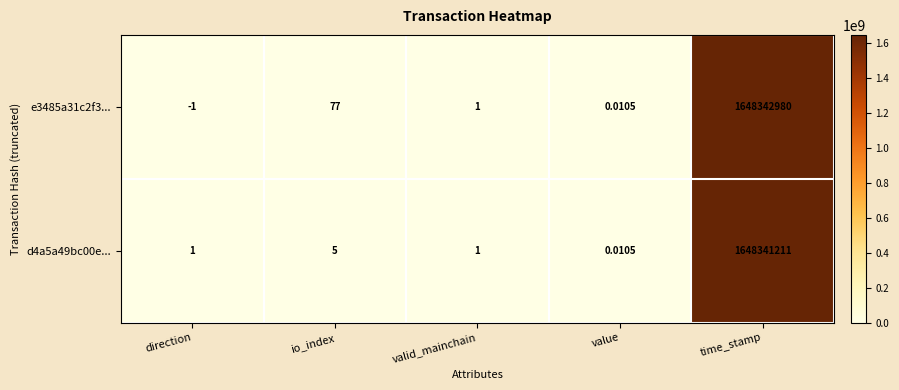

At which label does d4a5a49bc00e... reach its minimum?

value